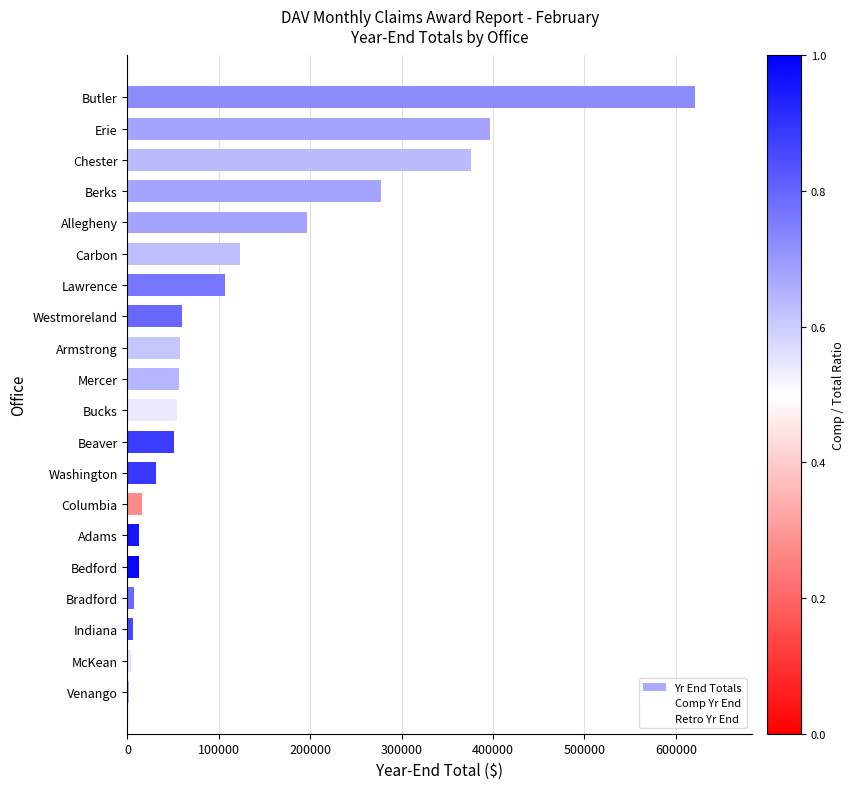

The value of Comp Yr End at Mercer is 36159. True or false?

True